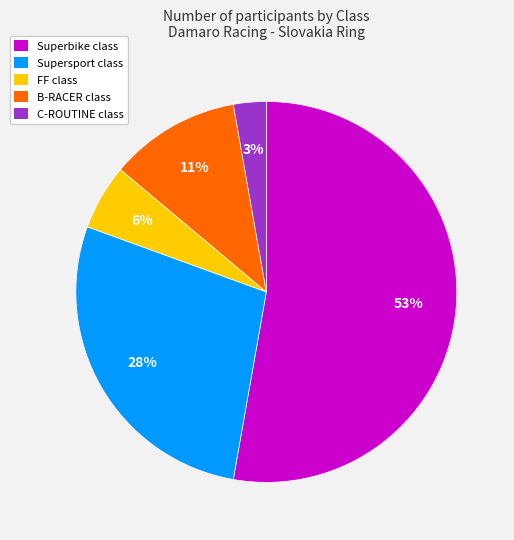

Is there a majority slice in this chart?

Yes